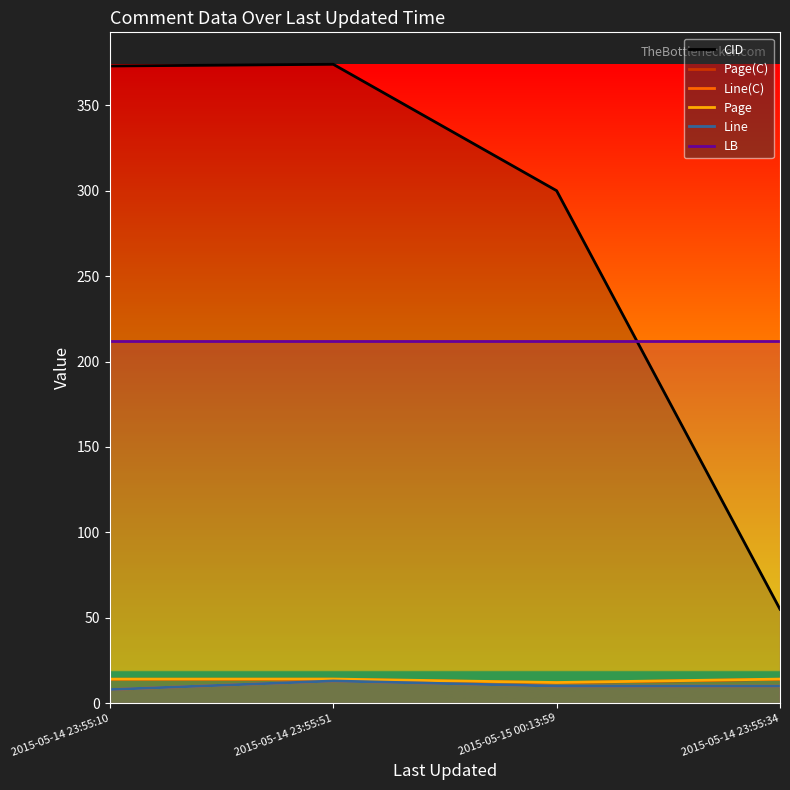

What is the value of the Page point at the 3rd from the left?

12.1